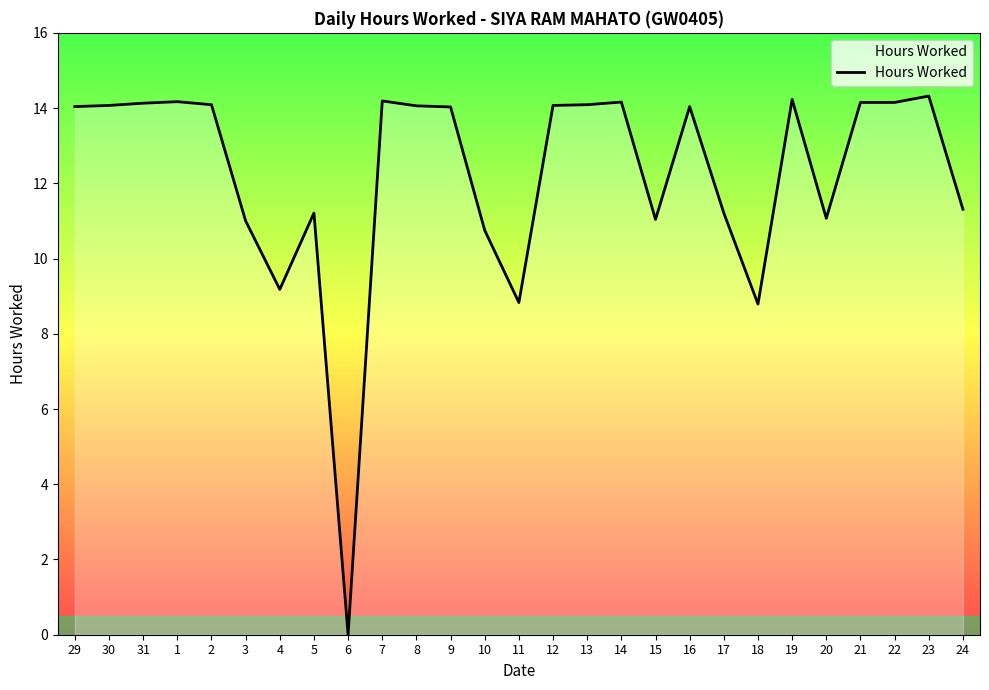

What position from the right is 31?

25